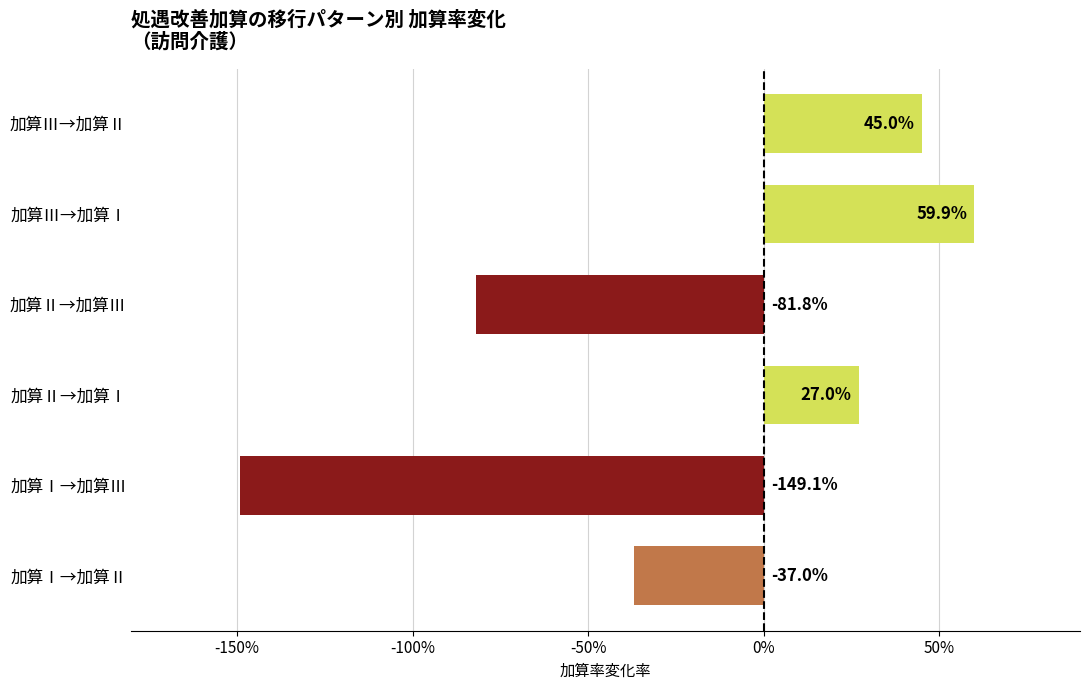

Are the bars horizontal?

Yes